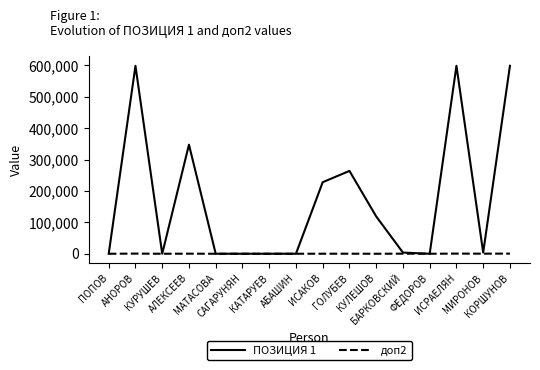

At which label is ПОЗИЦИЯ 1 closest to 299439?

ГОЛУБЕВ